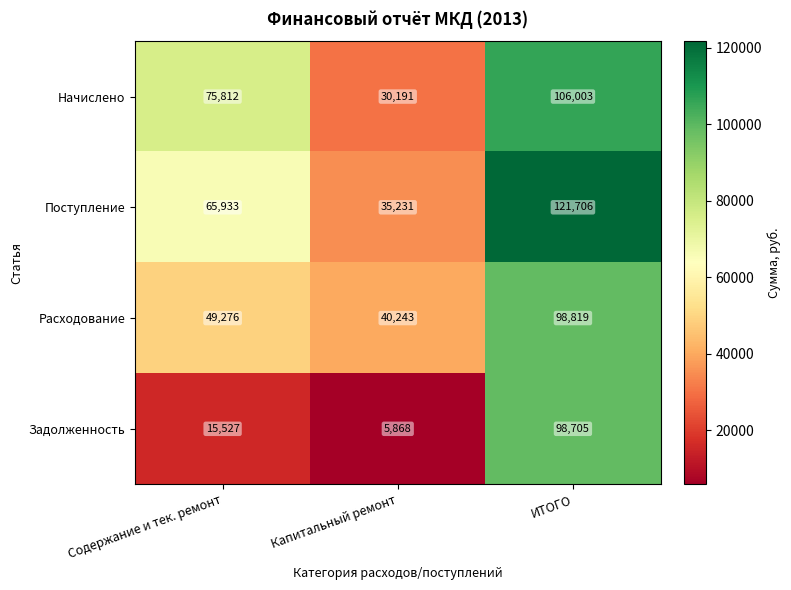

At Капитальный ремонт, list the series in order from smallest to largest.

Задолженность, Начислено, Поступление, Расходование